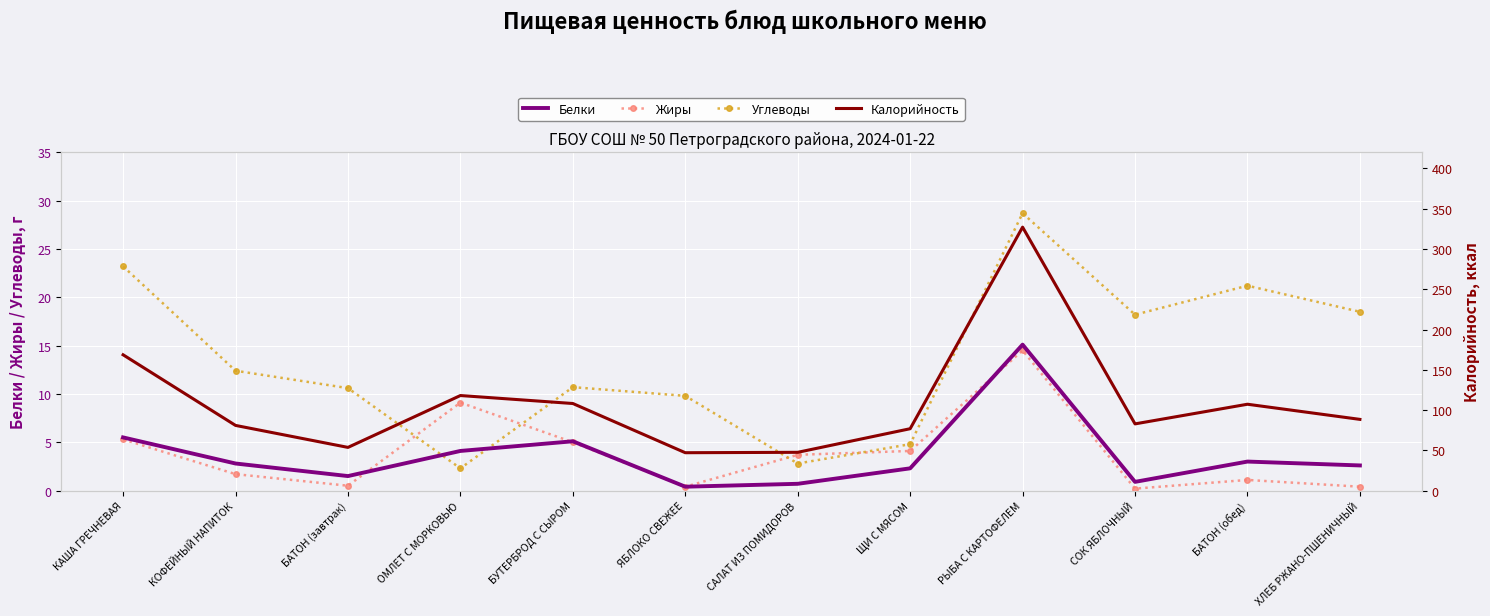

Reading right to left, what are all the values shown in this chart?

Белки: ХЛЕБ РЖАНО-ПШЕНИЧНЫЙ=2.6	БАТОН (обед)=3.0	СОК ЯБЛОЧНЫЙ=0.9	РЫБА С КАРТОФЕЛЕМ=15.1	ЩИ С МЯСОМ=2.3	САЛАТ ИЗ ПОМИДОРОВ=0.7	ЯБЛОКО СВЕЖЕЕ=0.4	БУТЕРБРОД С СЫРОМ=5.1	ОМЛЕТ С МОРКОВЬЮ=4.1	БАТОН (завтрак)=1.5	КОФЕЙНЫЙ НАПИТОК=2.8	КАША ГРЕЧНЕВАЯ=5.5
Жиры: ХЛЕБ РЖАНО-ПШЕНИЧНЫЙ=0.4	БАТОН (обед)=1.1	СОК ЯБЛОЧНЫЙ=0.2	РЫБА С КАРТОФЕЛЕМ=14.5	ЩИ С МЯСОМ=4.1	САЛАТ ИЗ ПОМИДОРОВ=3.7	ЯБЛОКО СВЕЖЕЕ=0.4	БУТЕРБРОД С СЫРОМ=5.0	ОМЛЕТ С МОРКОВЬЮ=9.1	БАТОН (завтрак)=0.5	КОФЕЙНЫЙ НАПИТОК=1.7	КАША ГРЕЧНЕВАЯ=5.3
Углеводы: ХЛЕБ РЖАНО-ПШЕНИЧНЫЙ=18.5	БАТОН (обед)=21.2	СОК ЯБЛОЧНЫЙ=18.2	РЫБА С КАРТОФЕЛЕМ=28.7	ЩИ С МЯСОМ=4.8	САЛАТ ИЗ ПОМИДОРОВ=2.8	ЯБЛОКО СВЕЖЕЕ=9.8	БУТЕРБРОД С СЫРОМ=10.7	ОМЛЕТ С МОРКОВЬЮ=2.3	БАТОН (завтрак)=10.6	КОФЕЙНЫЙ НАПИТОК=12.4	КАША ГРЕЧНЕВАЯ=23.2
Калорийность: ХЛЕБ РЖАНО-ПШЕНИЧНЫЙ=88.4	БАТОН (обед)=107.2	СОК ЯБЛОЧНЫЙ=82.8	РЫБА С КАРТОФЕЛЕМ=327.1	ЩИ С МЯСОМ=76.8	САЛАТ ИЗ ПОМИДОРОВ=47.5	ЯБЛОКО СВЕЖЕЕ=47.0	БУТЕРБРОД С СЫРОМ=108.1	ОМЛЕТ С МОРКОВЬЮ=118.0	БАТОН (завтрак)=53.6	КОФЕЙНЫЙ НАПИТОК=80.9	КАША ГРЕЧНЕВАЯ=168.6